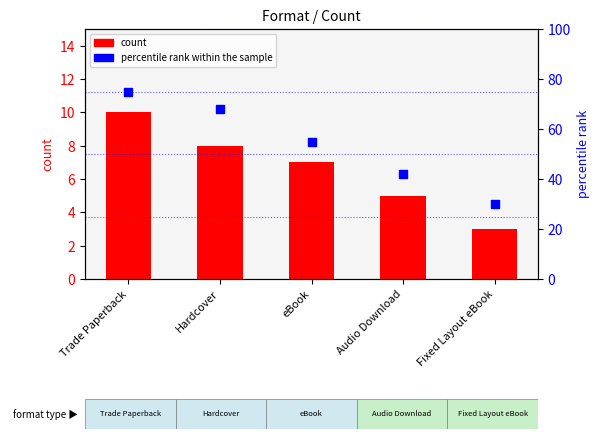

Which series reaches the maximum Y coordinate?

percentile rank within the sample